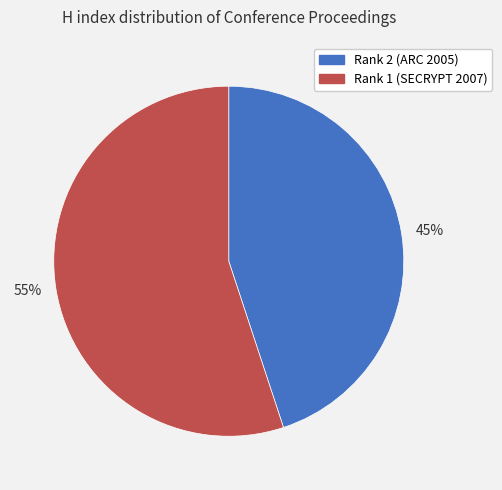

To the nearest percent, what percentage of the pie is 45%?

45%